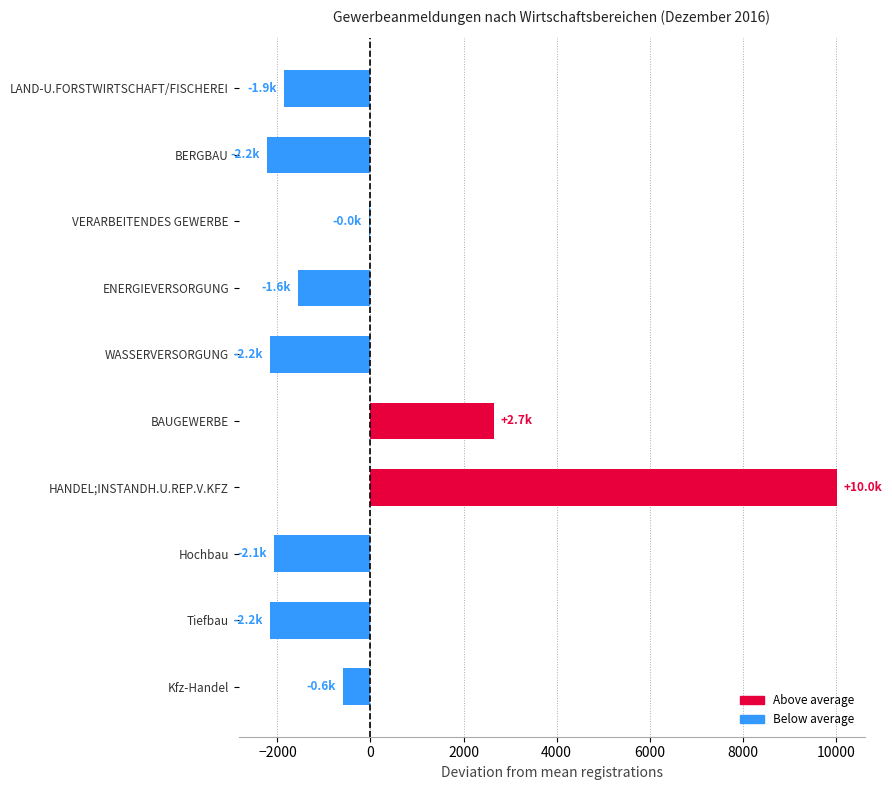

Between WASSERVERSORGUNG and VERARBEITENDES GEWERBE, which is larger?

VERARBEITENDES GEWERBE